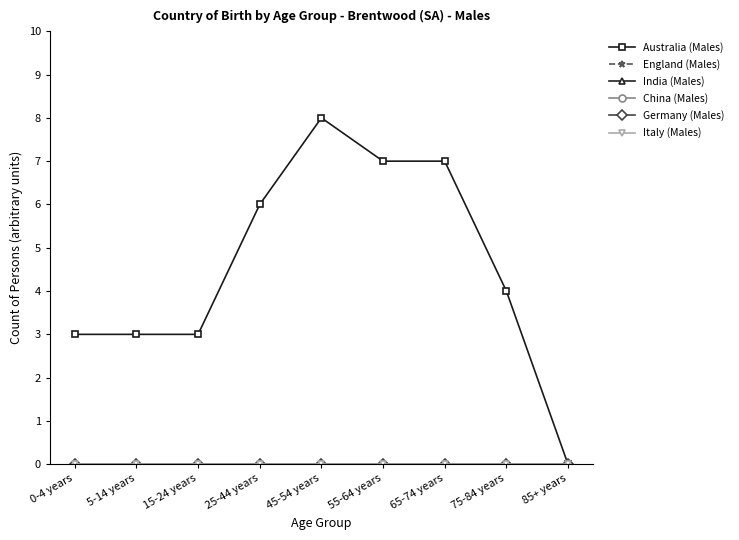

Which series has the widest spread of values?

Australia (Males)